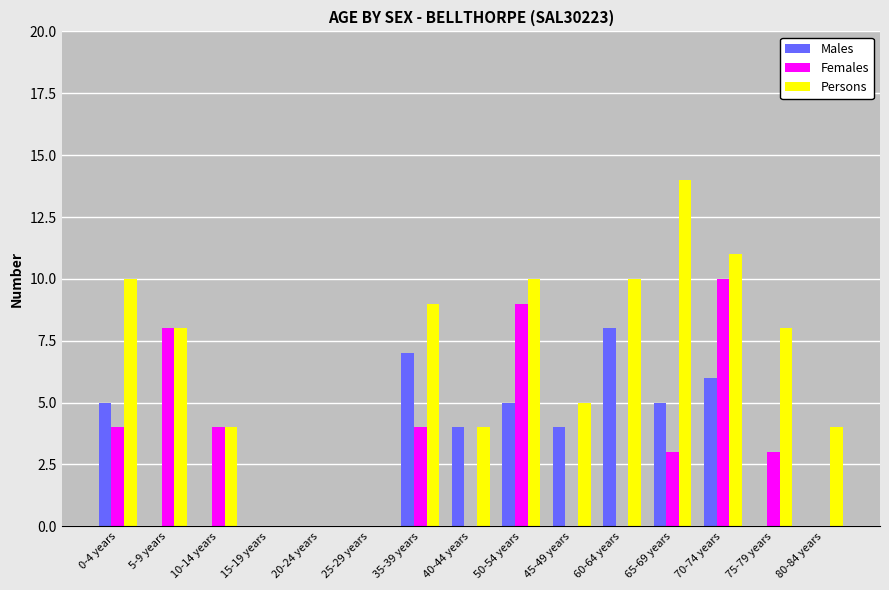

Is it true that Males equals 3 at 75-79 years?

False